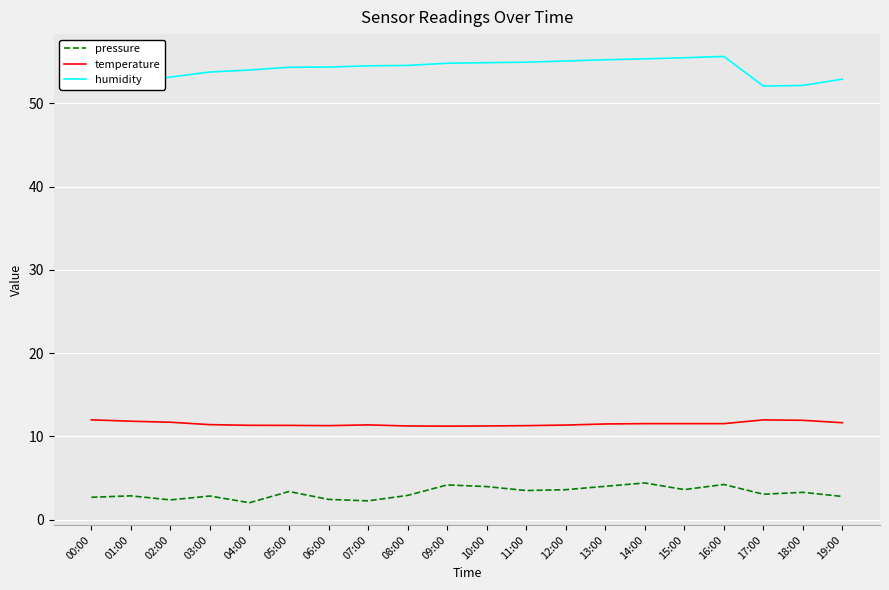

True or false: pressure and temperature intersect in this chart.

False